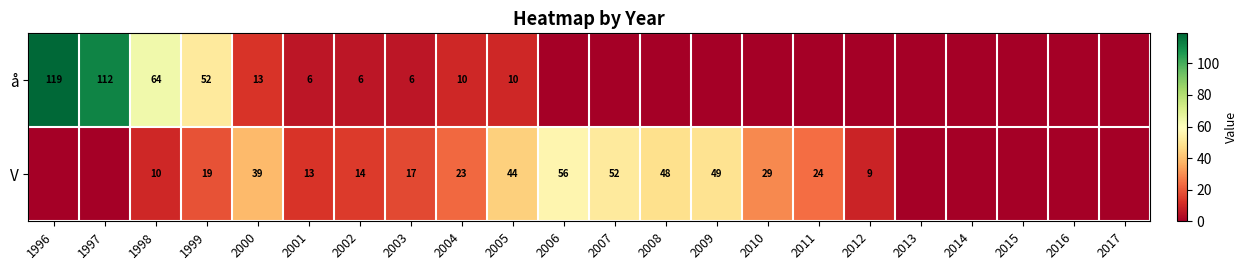

What is the spread (max minus min) of values at 2000?

26